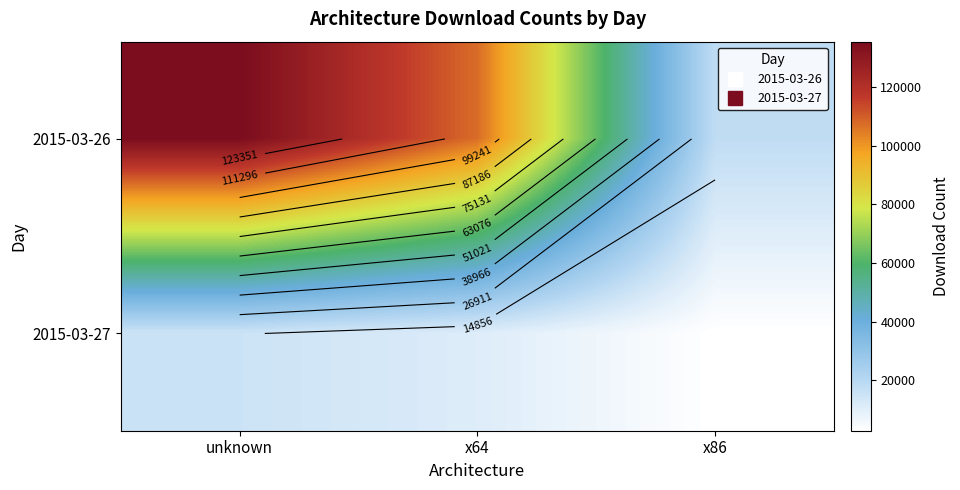

Where does the 2015-03-26 series first go above 107487?

unknown